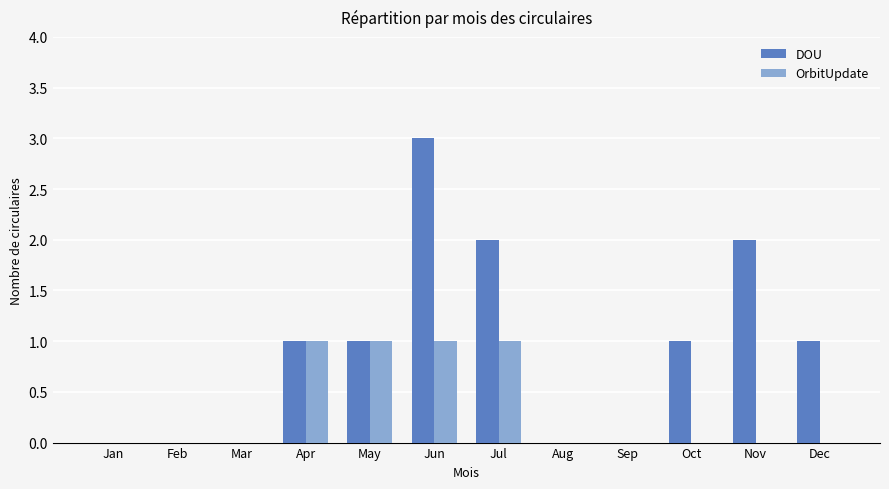

What is the sum of all OrbitUpdate values?

4